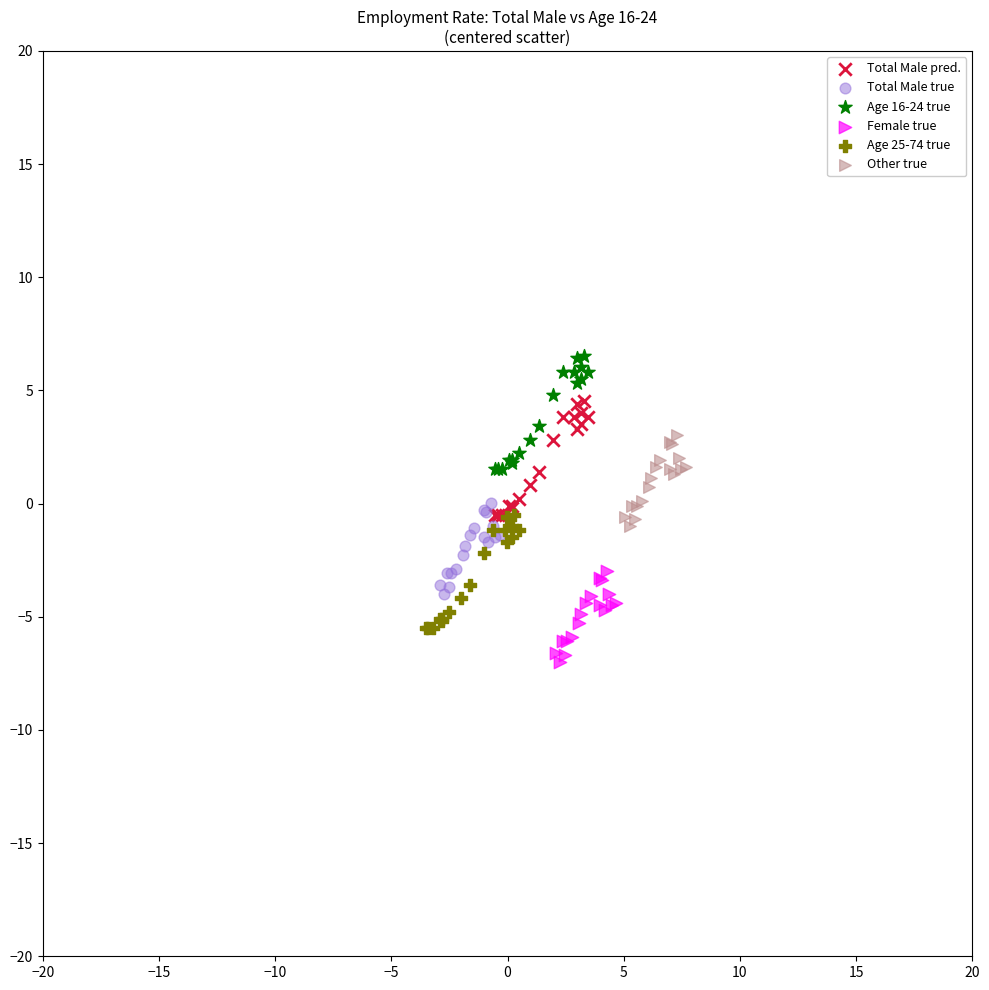

What are all the series names shown in the legend?

Total Male pred., Total Male true, Age 16-24 true, Female true, Age 25-74 true, Other true